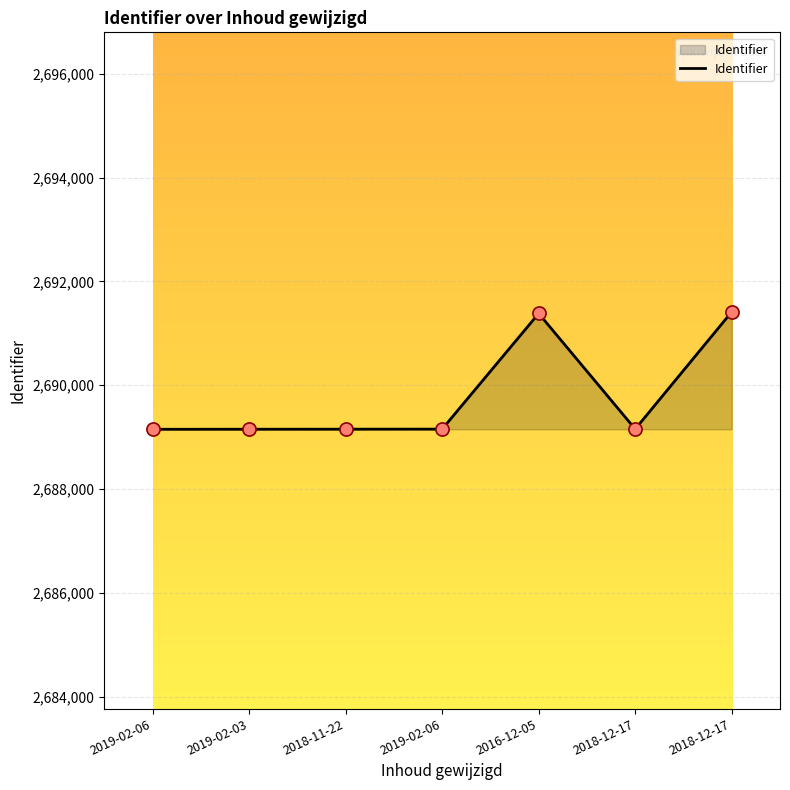

How many series are shown in this chart?

1